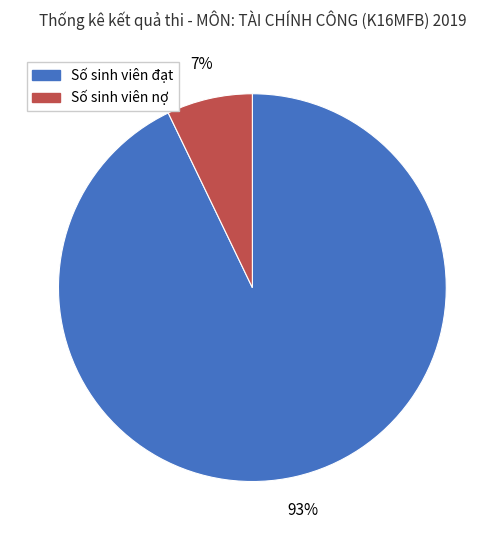

What percentage is the Số sinh viên đạt slice, to the nearest percent?

93%